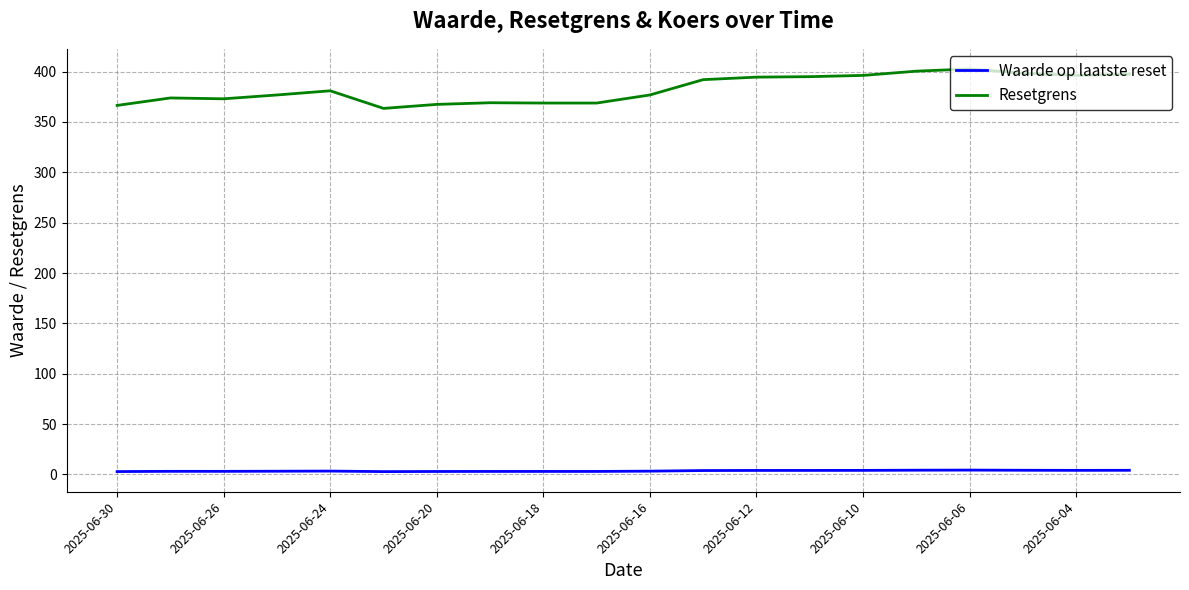

Which series has the largest range (max minus min)?

Resetgrens